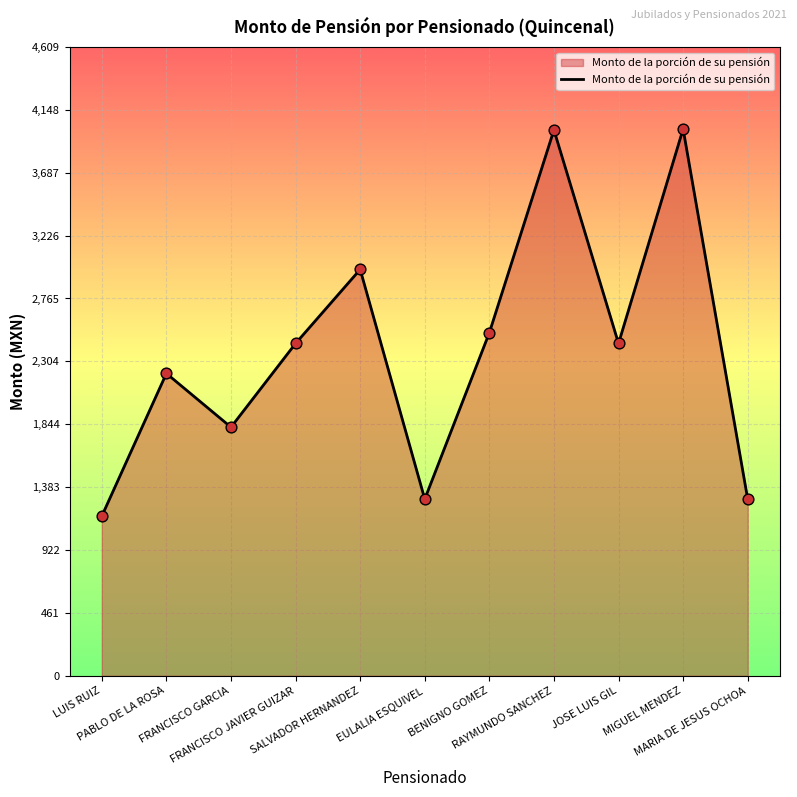

What is the minimum value shown in the chart?

1170.0